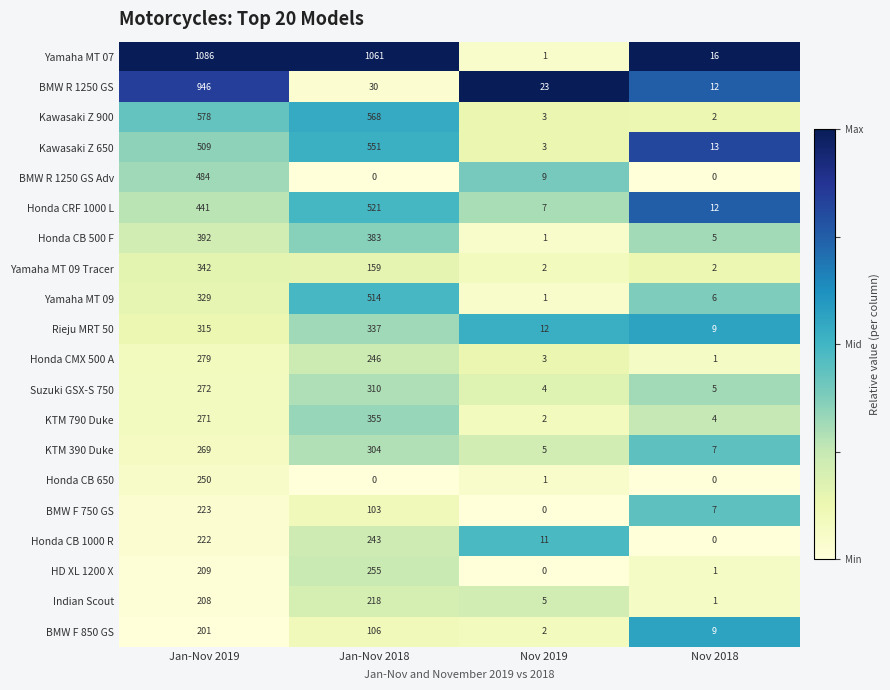

Where does the BMW F 850 GS series first go above 106?

Jan-Nov 2019